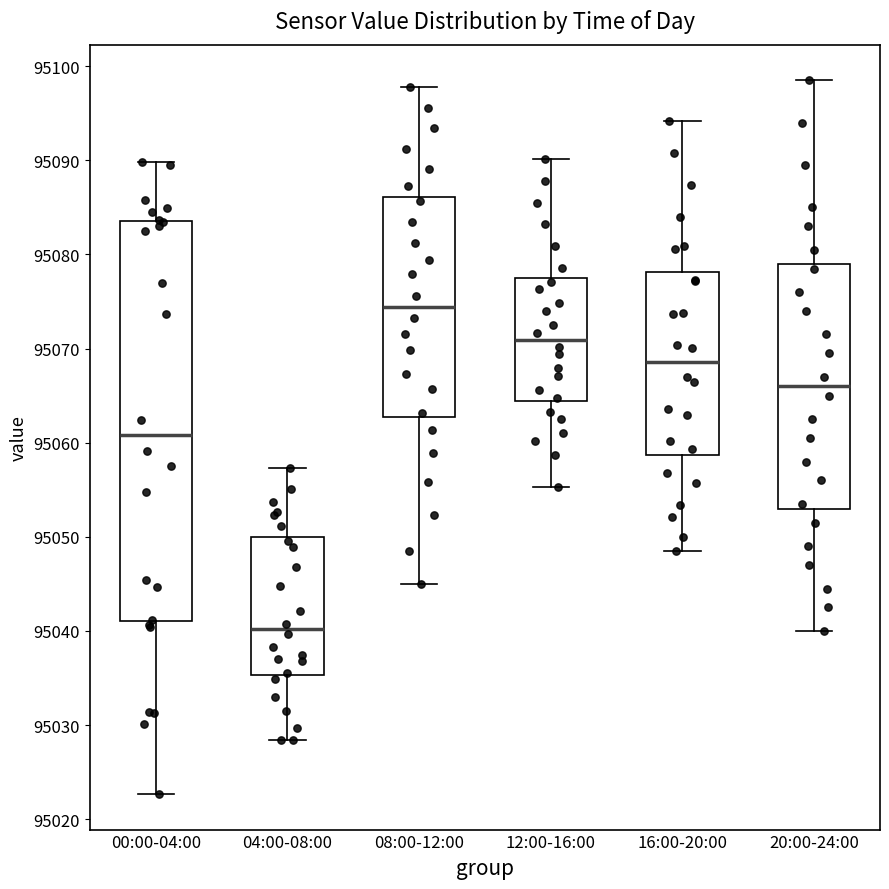

Comparing the boxes themselves (not the whiskers), which one is the tallest?

00:00-04:00